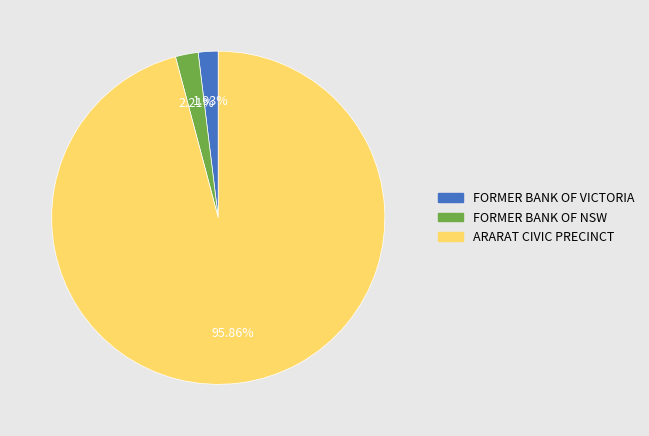

Do FORMER BANK OF VICTORIA and ARARAT CIVIC PRECINCT together represent more than half of the pie?

Yes